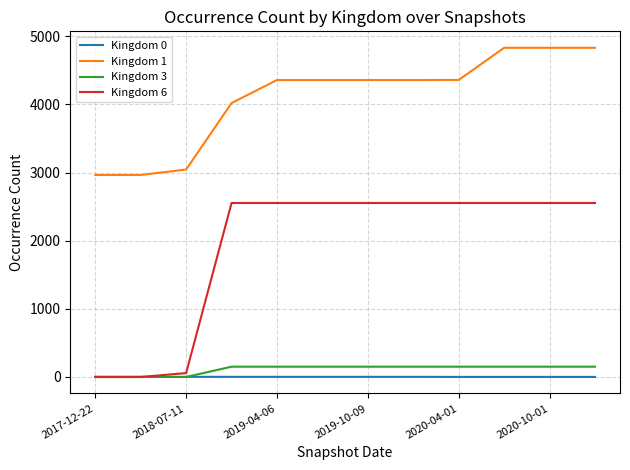

How many values in the Kingdom 1 series are below 4357?

4